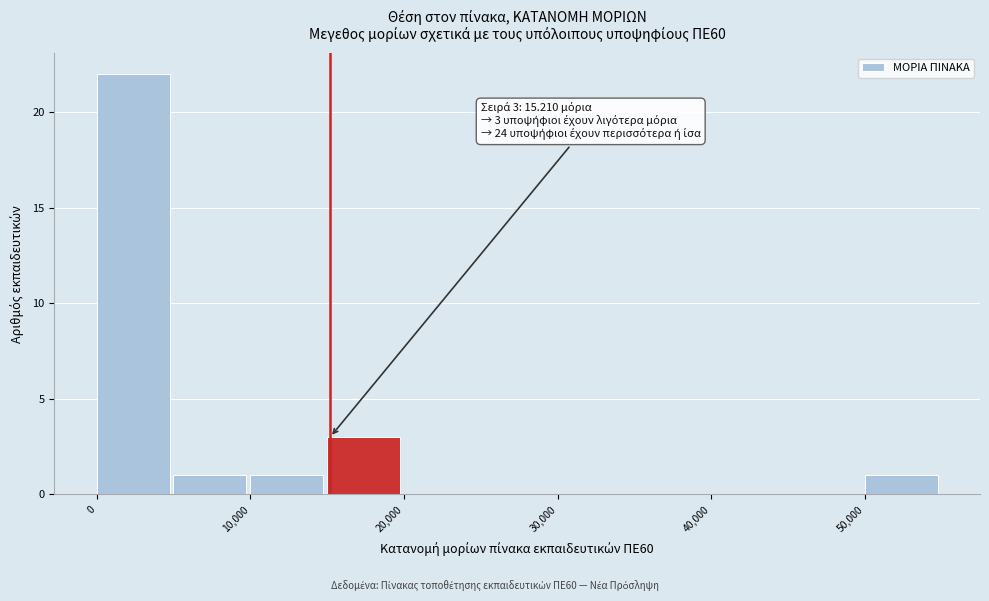

Over which range of the x-axis is the bar tallest?

0 to 5000